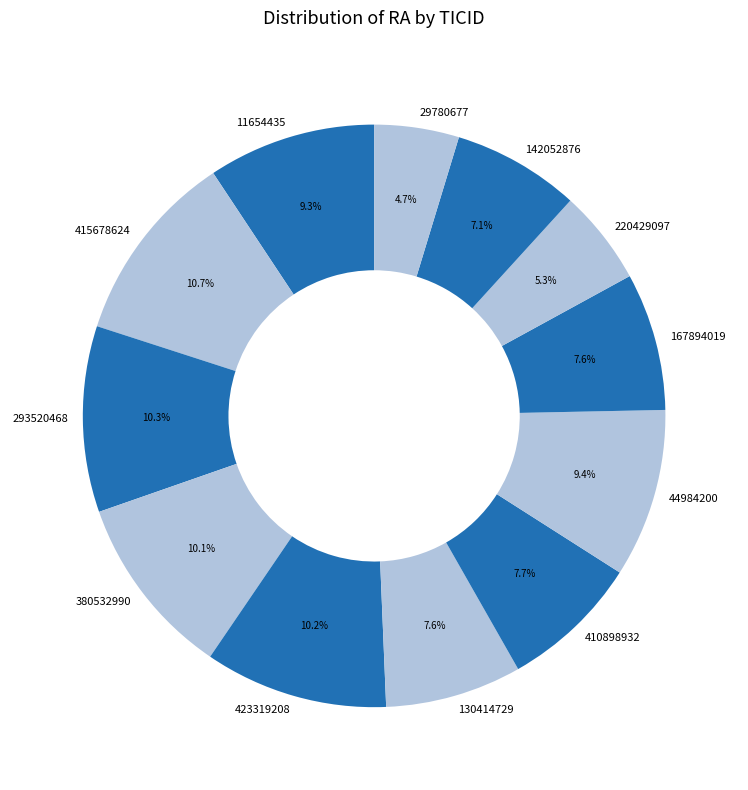

To the nearest percent, what percentage of the pie is 11654435?

9%